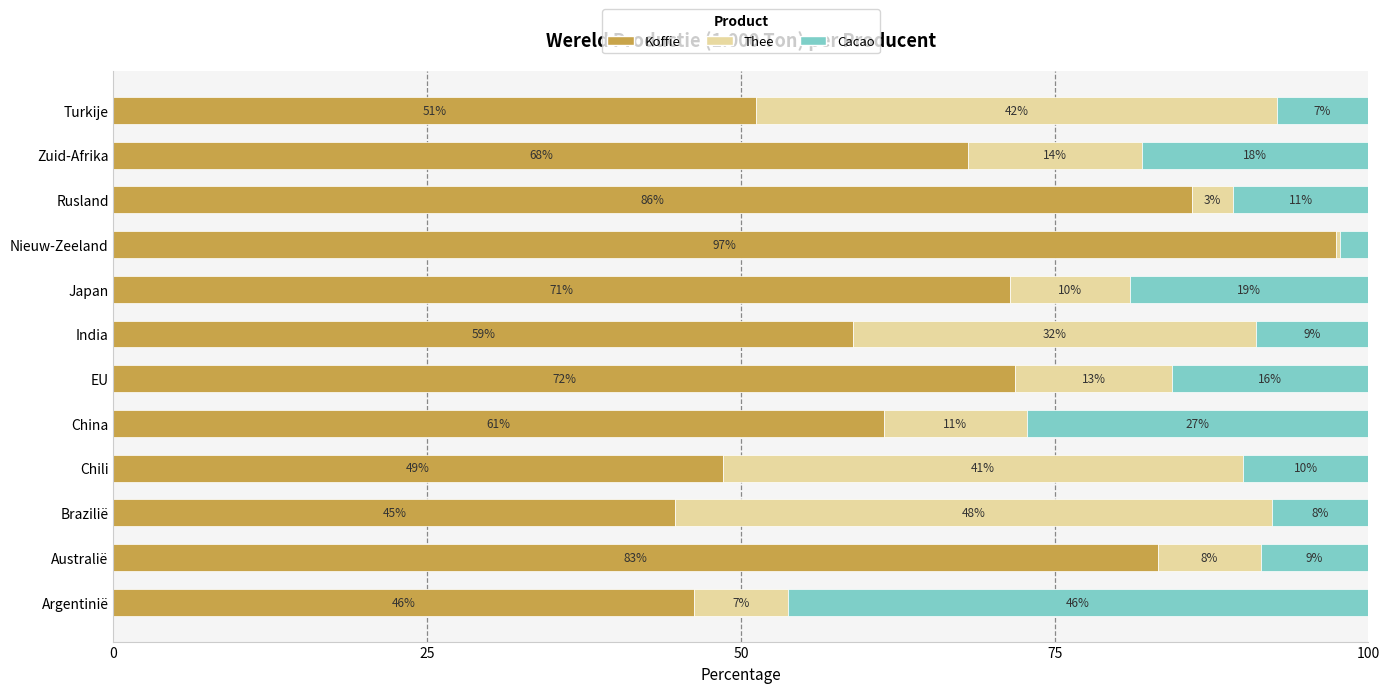

What are all the series names shown in the legend?

Koffie, Thee, Cacao